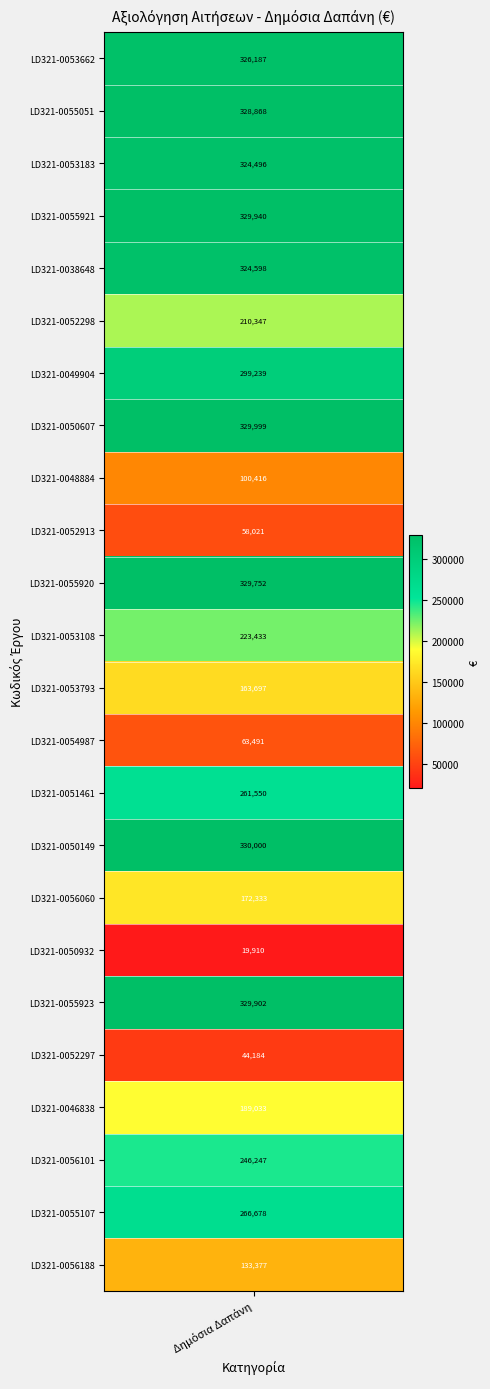

Rank the categories by value from highest to lowest.

15, 7, 3, 18, 10, 1, 0, 4, 2, 6, 22, 14, 21, 11, 5, 20, 16, 12, 23, 8, 13, 9, 19, 17